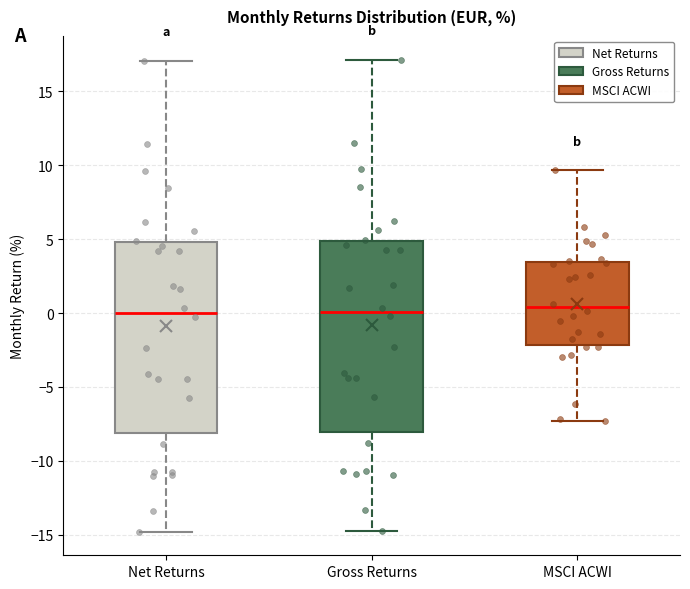

Reading left to right, read every box against the y-axis: the position of its median line, the range the box covers, and the ends of its whiskers. The values are not printed on the chart, so give them approximately, as read against the axis.

Net Returns: median 0.0, box -8.0 to 5.0, whiskers -15.0 to 17.0
Gross Returns: median 0.0, box -8.0 to 5.0, whiskers -14.5 to 17.0
MSCI ACWI: median 0.5, box -2.0 to 3.5, whiskers -7.5 to 9.5